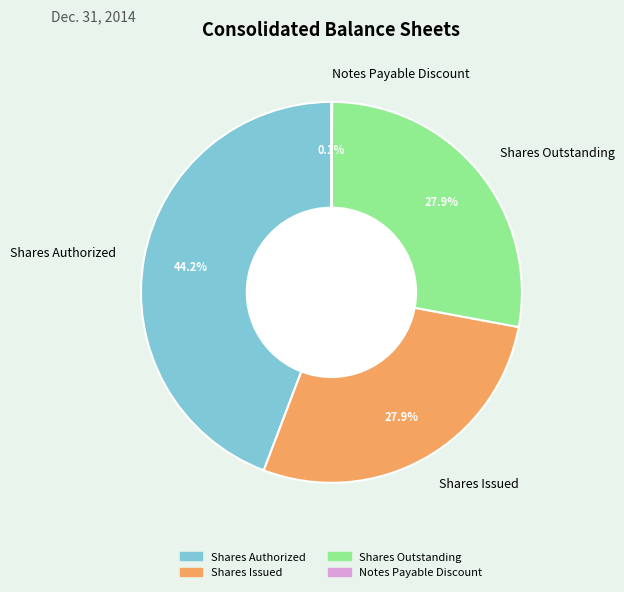

Is it true that Shares Outstanding is 38% of the pie?

False